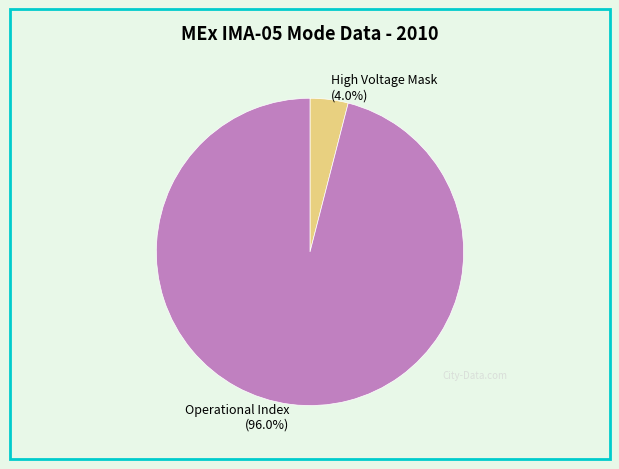

Which slice represents more than half of the pie?

Operational Index (96.0%)